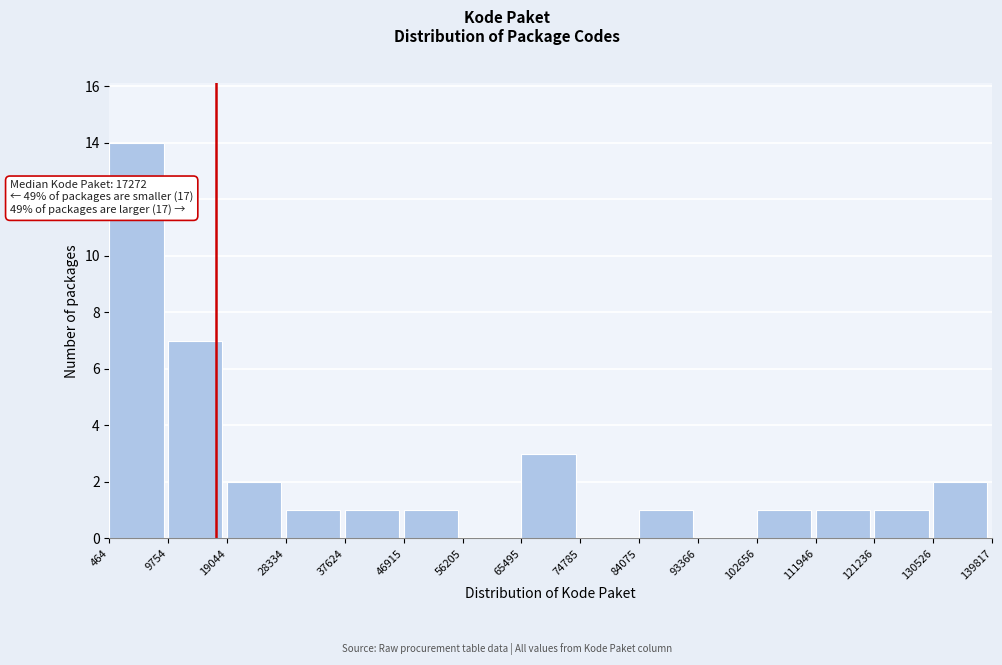

Over which range of the x-axis is the bar tallest?

464 to 9754